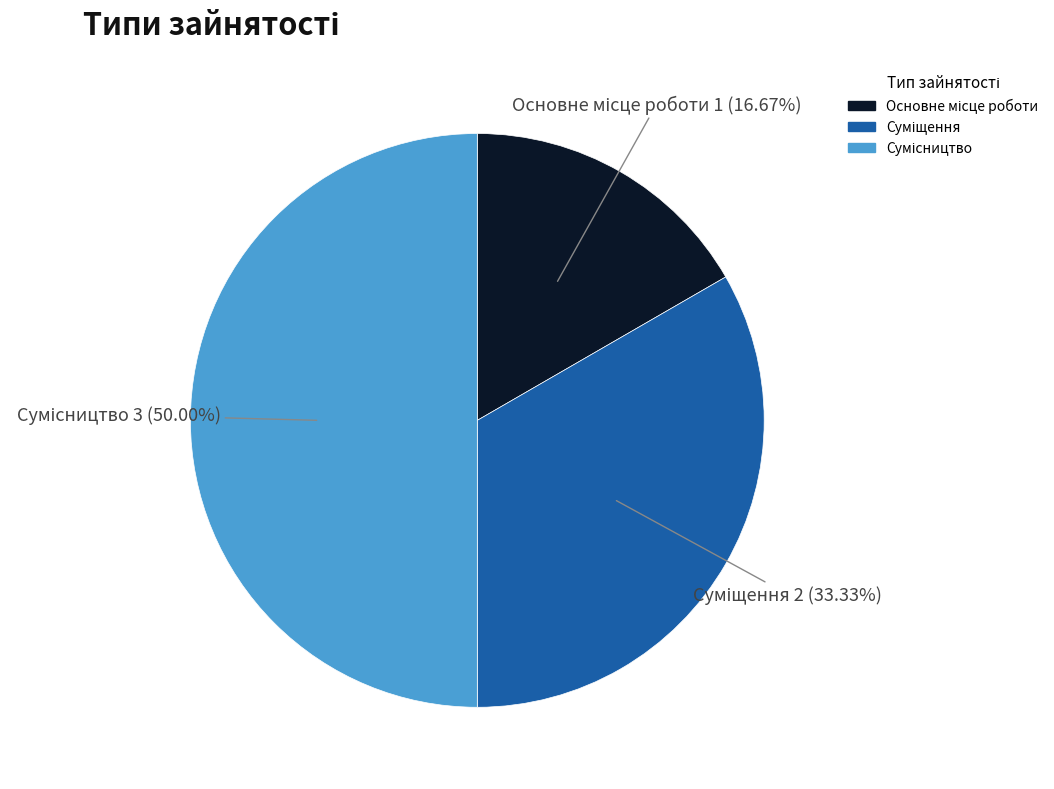

Does Основне місце роботи account for over 50% of the chart?

No